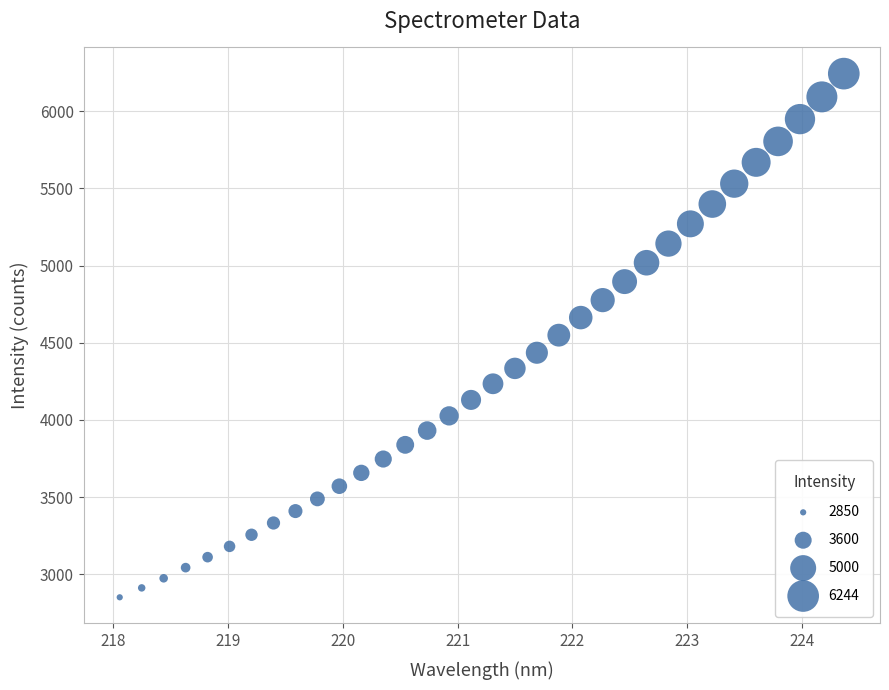

What is the range of Y values (max minus min)?

3393.6